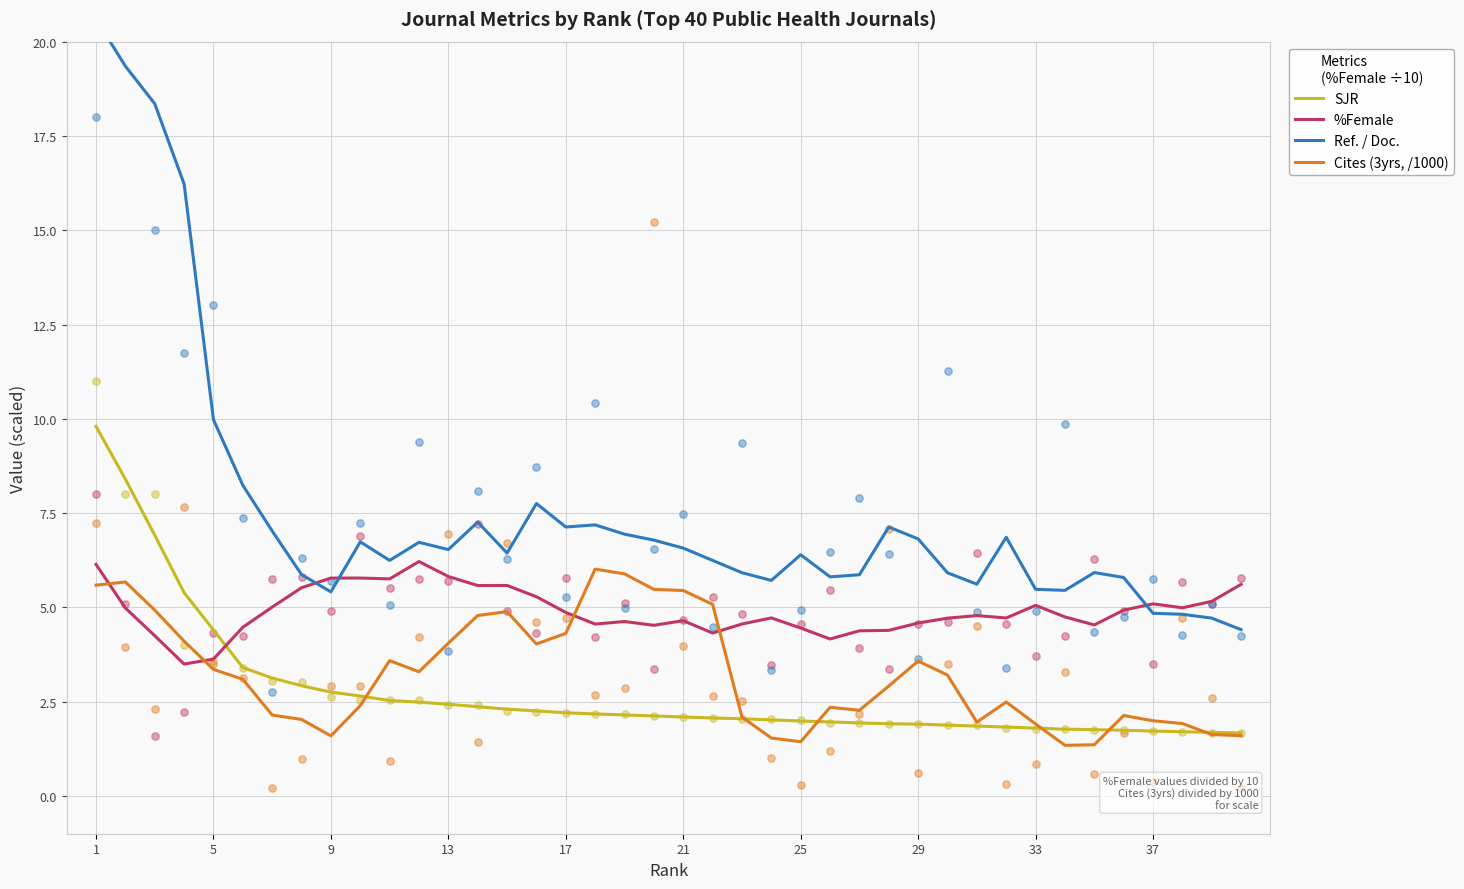

Which series has the widest spread of Y values?

Ref. / Doc.